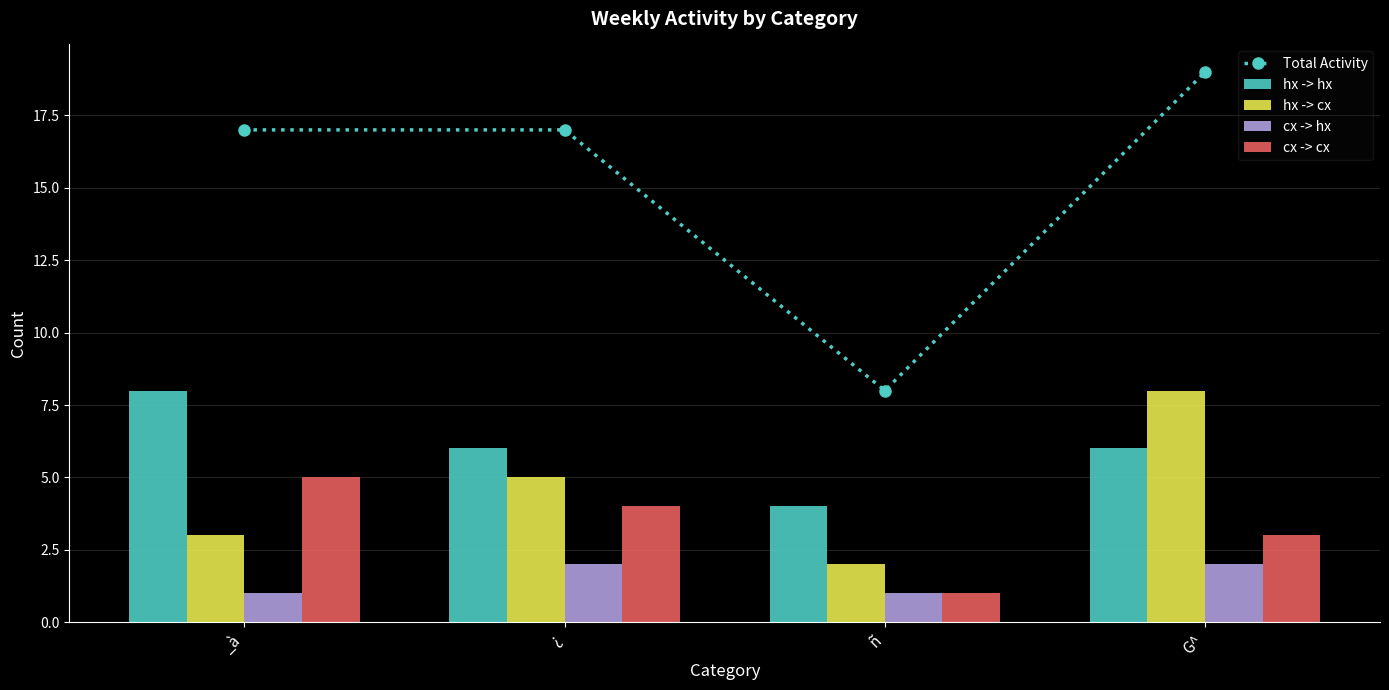

What is the sum of the Total Activity values at ¿ and _à?

34